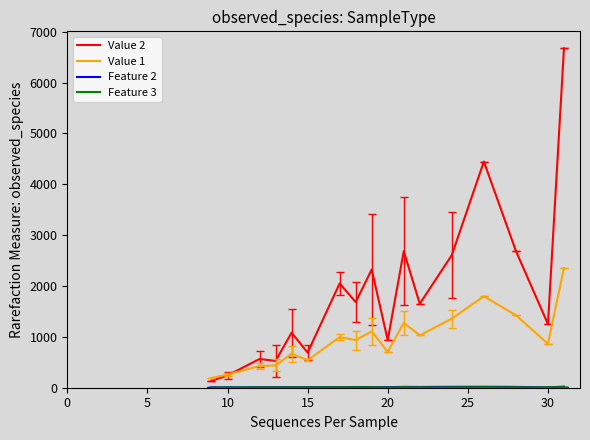

How many lines are shown in the chart?

4